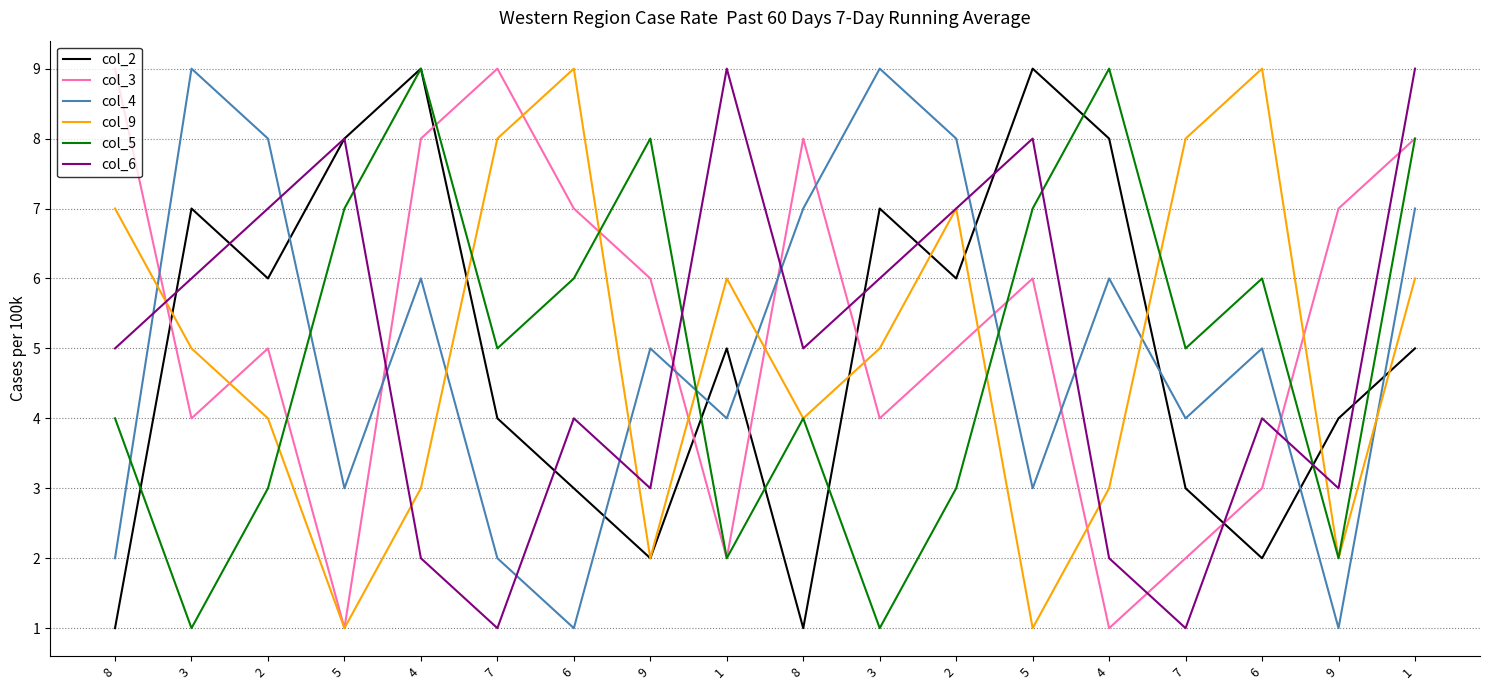

What are all the series names shown in the legend?

col_2, col_3, col_4, col_9, col_5, col_6